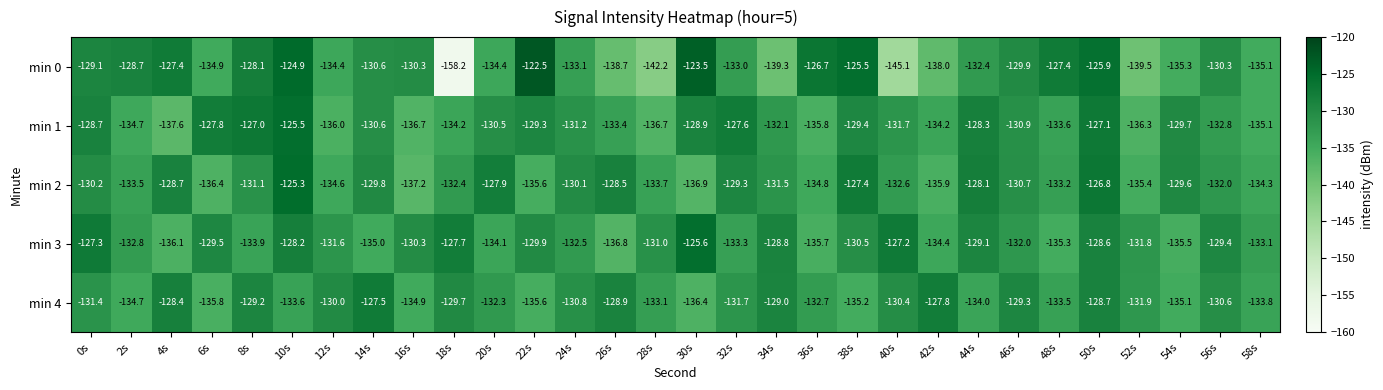

What is the spread (max minus min) of values at 2s?

6.0